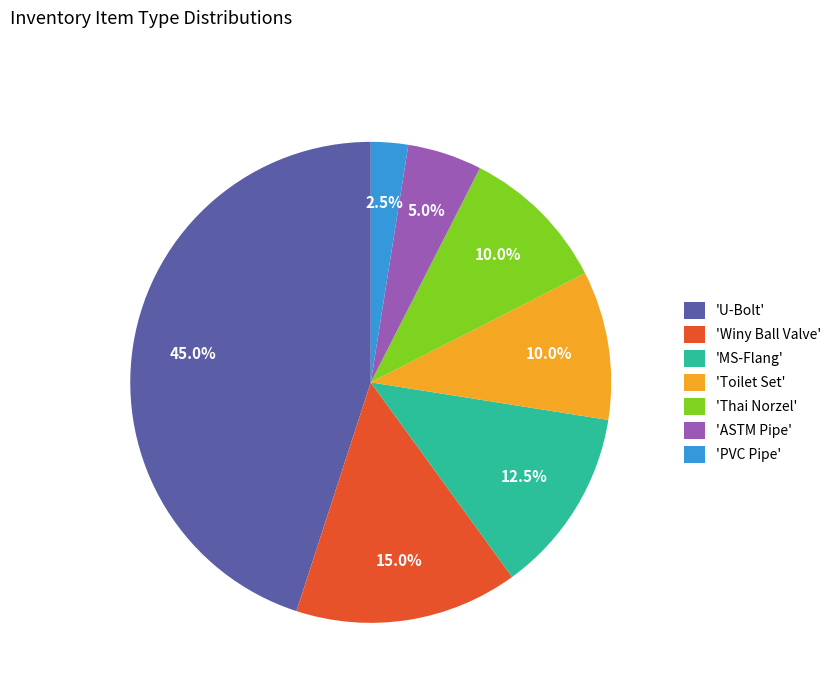

Does any single category account for the majority?

No